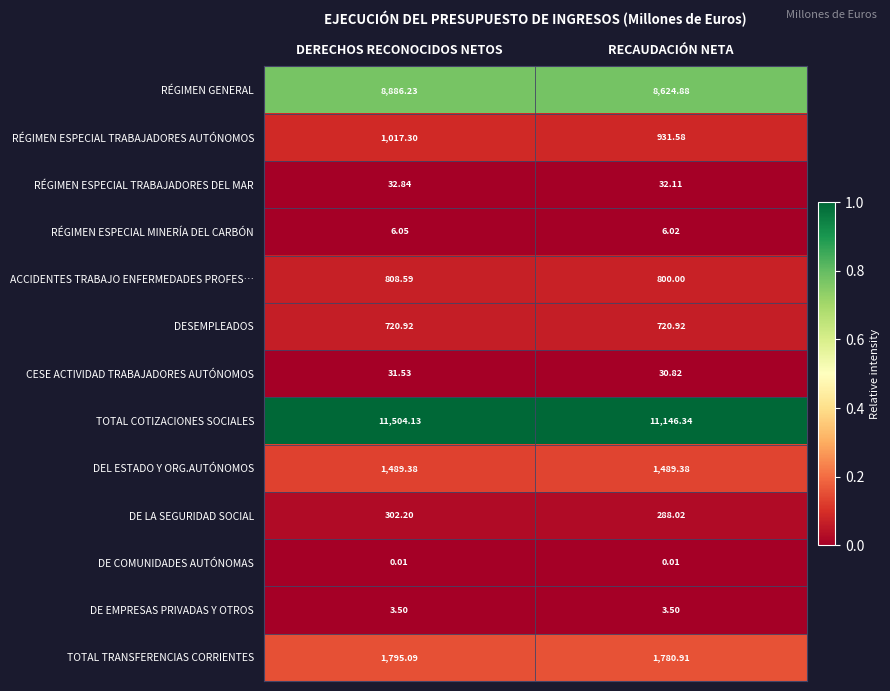

Rank the series by their maximum value, from lowest to highest.

DE COMUNIDADES AUTÓNOMAS, DE EMPRESAS PRIVADAS Y OTROS, RÉGIMEN ESPECIAL MINERÍA DEL CARBÓN, CESE ACTIVIDAD TRABAJADORES AUTÓNOMOS, RÉGIMEN ESPECIAL TRABAJADORES DEL MAR, DE LA SEGURIDAD SOCIAL, DESEMPLEADOS, ACCIDENTES TRABAJO ENFERMEDADES PROFES…, RÉGIMEN ESPECIAL TRABAJADORES AUTÓNOMOS, DEL ESTADO Y ORG.AUTÓNOMOS, TOTAL TRANSFERENCIAS CORRIENTES, RÉGIMEN GENERAL, TOTAL COTIZACIONES SOCIALES